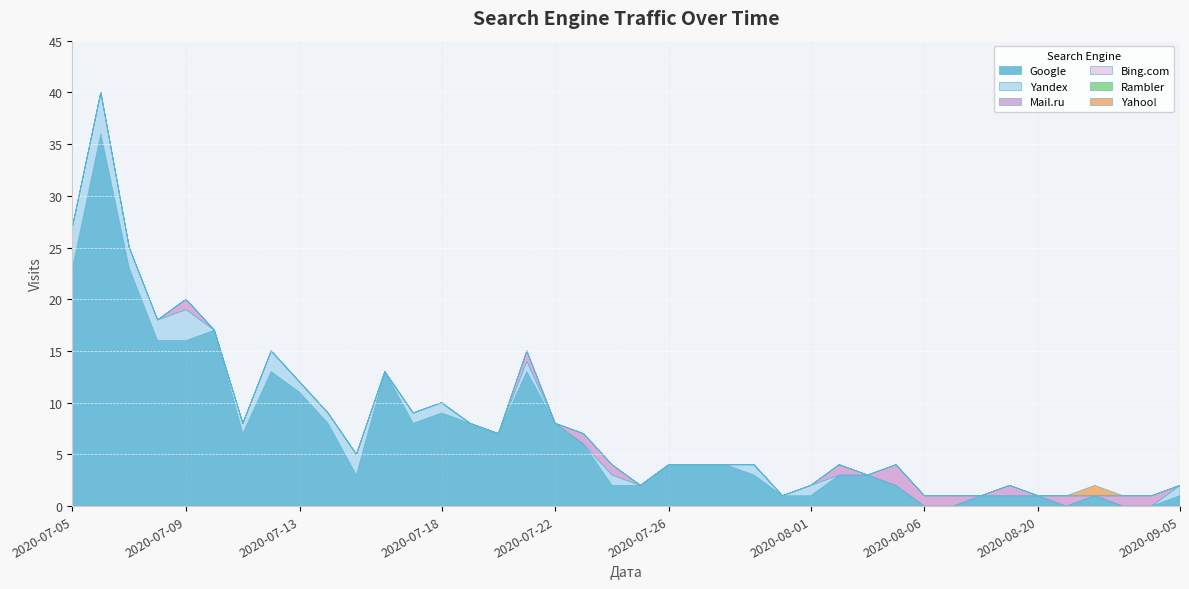

Reading right to left, extract all data points from this chart.

Google: 2020-09-05=1	2020-08-31=0	2020-08-30=0	2020-08-28=1	2020-08-23=0	2020-08-20=1	2020-08-15=1	2020-08-14=1	2020-08-13=0	2020-08-06=0	2020-08-05=2	2020-08-04=3	2020-08-03=3	2020-08-01=1	2020-07-30=1	2020-07-29=3	2020-07-28=4	2020-07-27=4	2020-07-26=4	2020-07-25=2	2020-07-24=2	2020-07-23=6	2020-07-22=8	2020-07-21=13	2020-07-20=7	2020-07-19=8	2020-07-18=9	2020-07-17=8	2020-07-16=13	2020-07-15=3	2020-07-14=8	2020-07-13=11	2020-07-12=13	2020-07-11=7	2020-07-10=17	2020-07-09=16	2020-07-08=16	2020-07-07=23	2020-07-06=36	2020-07-05=23
Yandex: 2020-09-05=1	2020-08-31=0	2020-08-30=0	2020-08-28=0	2020-08-23=0	2020-08-20=0	2020-08-15=0	2020-08-14=0	2020-08-13=0	2020-08-06=0	2020-08-05=0	2020-08-04=0	2020-08-03=0	2020-08-01=1	2020-07-30=0	2020-07-29=1	2020-07-28=0	2020-07-27=0	2020-07-26=0	2020-07-25=0	2020-07-24=1	2020-07-23=0	2020-07-22=0	2020-07-21=1	2020-07-20=0	2020-07-19=0	2020-07-18=1	2020-07-17=1	2020-07-16=0	2020-07-15=2	2020-07-14=1	2020-07-13=1	2020-07-12=2	2020-07-11=1	2020-07-10=0	2020-07-09=3	2020-07-08=2	2020-07-07=2	2020-07-06=4	2020-07-05=4
Mail.ru: 2020-09-05=0	2020-08-31=1	2020-08-30=1	2020-08-28=0	2020-08-23=1	2020-08-20=0	2020-08-15=1	2020-08-14=0	2020-08-13=1	2020-08-06=1	2020-08-05=2	2020-08-04=0	2020-08-03=1	2020-08-01=0	2020-07-30=0	2020-07-29=0	2020-07-28=0	2020-07-27=0	2020-07-26=0	2020-07-25=0	2020-07-24=1	2020-07-23=1	2020-07-22=0	2020-07-21=1	2020-07-20=0	2020-07-19=0	2020-07-18=0	2020-07-17=0	2020-07-16=0	2020-07-15=0	2020-07-14=0	2020-07-13=0	2020-07-12=0	2020-07-11=0	2020-07-10=0	2020-07-09=1	2020-07-08=0	2020-07-07=0	2020-07-06=0	2020-07-05=0
Bing.com: 2020-09-05=0	2020-08-31=0	2020-08-30=0	2020-08-28=0	2020-08-23=0	2020-08-20=0	2020-08-15=0	2020-08-14=0	2020-08-13=0	2020-08-06=0	2020-08-05=0	2020-08-04=0	2020-08-03=0	2020-08-01=0	2020-07-30=0	2020-07-29=0	2020-07-28=0	2020-07-27=0	2020-07-26=0	2020-07-25=0	2020-07-24=0	2020-07-23=0	2020-07-22=0	2020-07-21=0	2020-07-20=0	2020-07-19=0	2020-07-18=0	2020-07-17=0	2020-07-16=0	2020-07-15=0	2020-07-14=0	2020-07-13=0	2020-07-12=0	2020-07-11=0	2020-07-10=0	2020-07-09=0	2020-07-08=0	2020-07-07=0	2020-07-06=0	2020-07-05=0
Rambler: 2020-09-05=0	2020-08-31=0	2020-08-30=0	2020-08-28=0	2020-08-23=0	2020-08-20=0	2020-08-15=0	2020-08-14=0	2020-08-13=0	2020-08-06=0	2020-08-05=0	2020-08-04=0	2020-08-03=0	2020-08-01=0	2020-07-30=0	2020-07-29=0	2020-07-28=0	2020-07-27=0	2020-07-26=0	2020-07-25=0	2020-07-24=0	2020-07-23=0	2020-07-22=0	2020-07-21=0	2020-07-20=0	2020-07-19=0	2020-07-18=0	2020-07-17=0	2020-07-16=0	2020-07-15=0	2020-07-14=0	2020-07-13=0	2020-07-12=0	2020-07-11=0	2020-07-10=0	2020-07-09=0	2020-07-08=0	2020-07-07=0	2020-07-06=0	2020-07-05=0
Yahoo!: 2020-09-05=0	2020-08-31=0	2020-08-30=0	2020-08-28=1	2020-08-23=0	2020-08-20=0	2020-08-15=0	2020-08-14=0	2020-08-13=0	2020-08-06=0	2020-08-05=0	2020-08-04=0	2020-08-03=0	2020-08-01=0	2020-07-30=0	2020-07-29=0	2020-07-28=0	2020-07-27=0	2020-07-26=0	2020-07-25=0	2020-07-24=0	2020-07-23=0	2020-07-22=0	2020-07-21=0	2020-07-20=0	2020-07-19=0	2020-07-18=0	2020-07-17=0	2020-07-16=0	2020-07-15=0	2020-07-14=0	2020-07-13=0	2020-07-12=0	2020-07-11=0	2020-07-10=0	2020-07-09=0	2020-07-08=0	2020-07-07=0	2020-07-06=0	2020-07-05=0